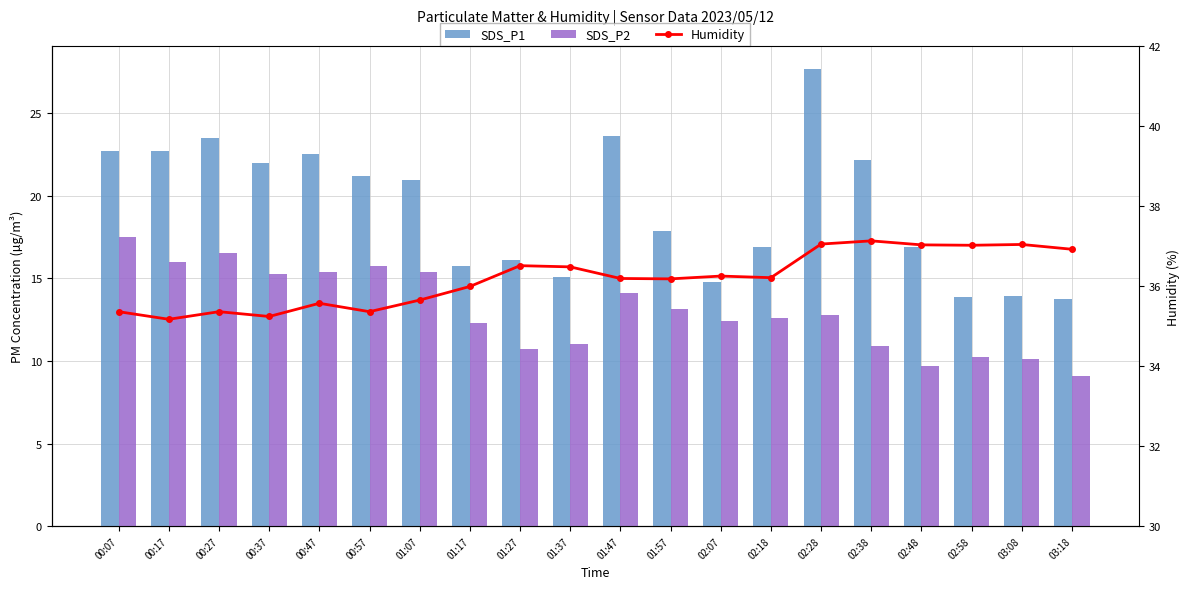

At which label is SDS_P2 closest to 13?

01:57